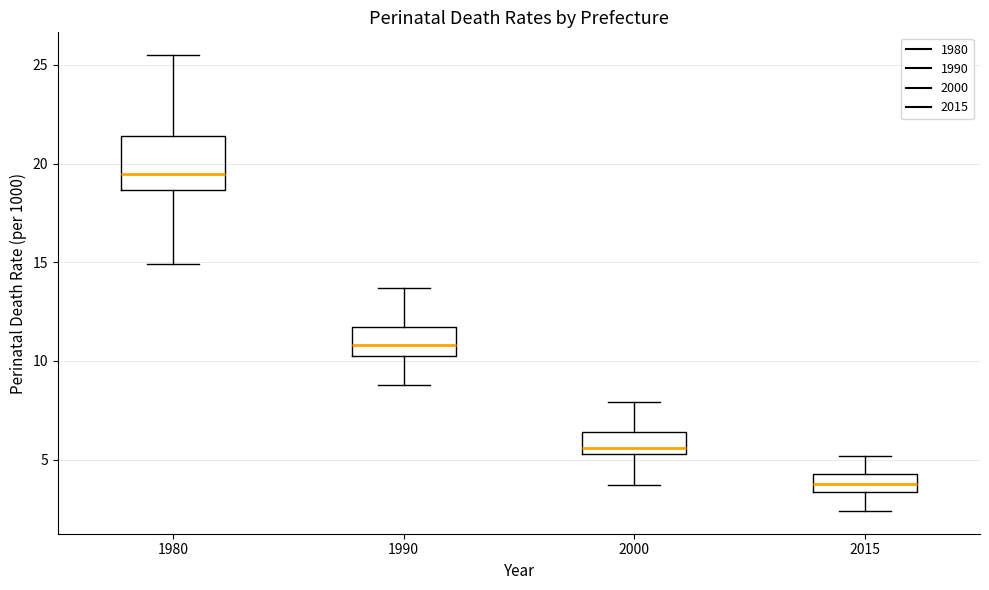

Which box's median line is the highest?

1980